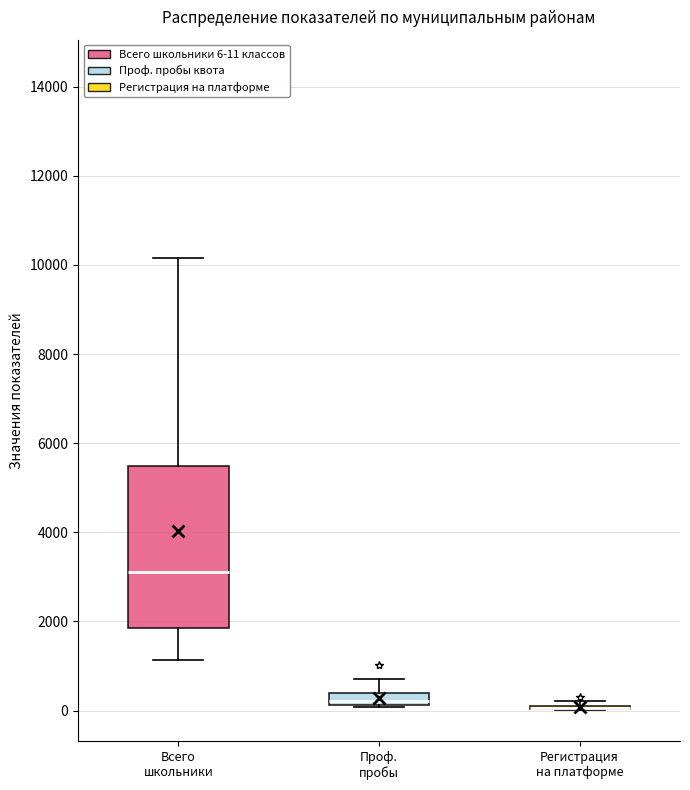

Which box is the tallest, from its lower edge to its upper edge?

Всего школьники